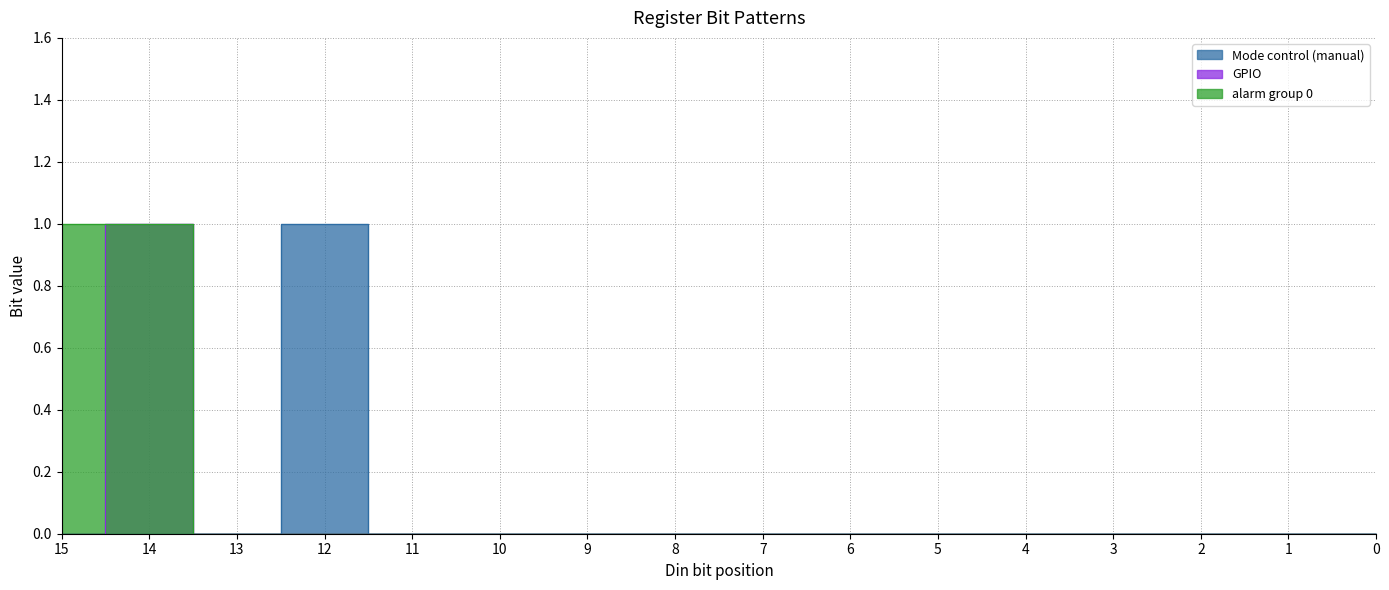

How many series are shown in this chart?

3